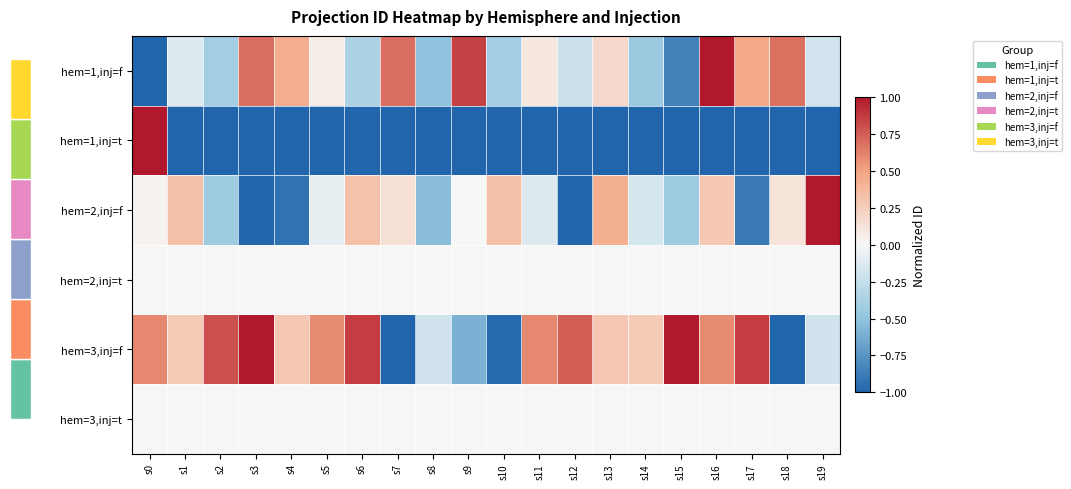

What is the maximum value shown in the chart?

1.0